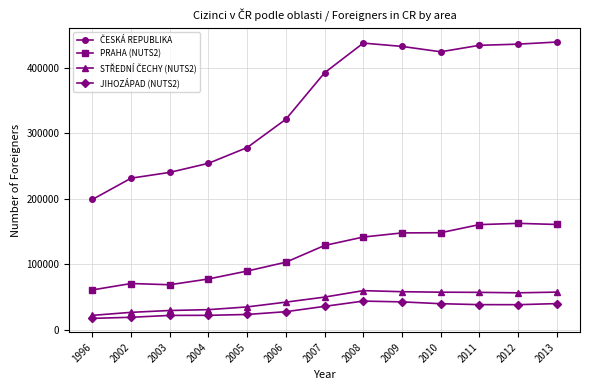

Is the value of JIHOZÁPAD (NUTS2) at 2011 greater than the value of PRAHA (NUTS2) at 1996?

No